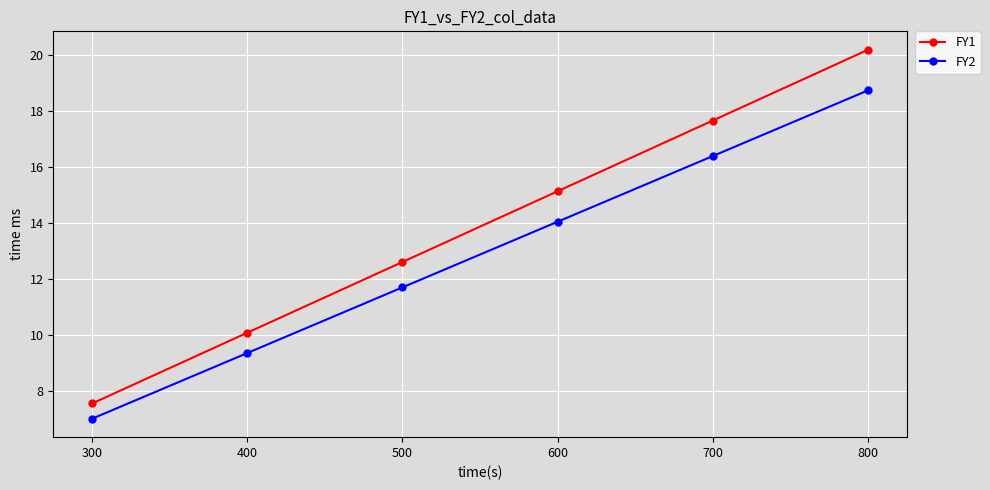

Rank the series by their average value, from highest to lowest.

FY1, FY2